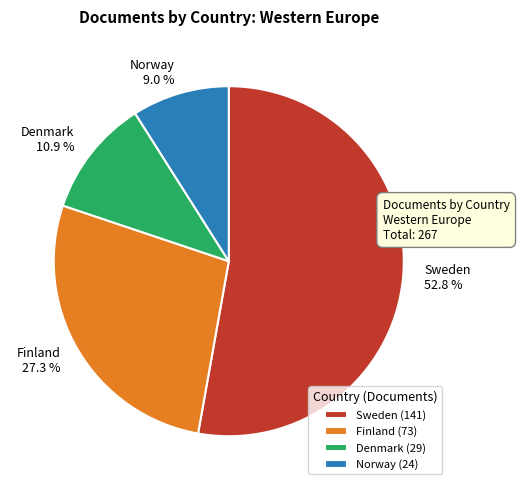

What percentage is the Finland slice, to the nearest percent?

27%